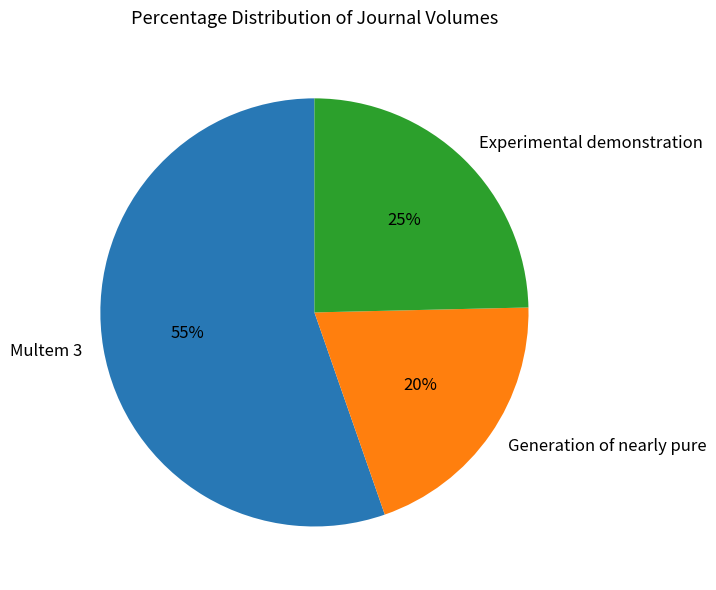

How many slices are in this pie chart?

3